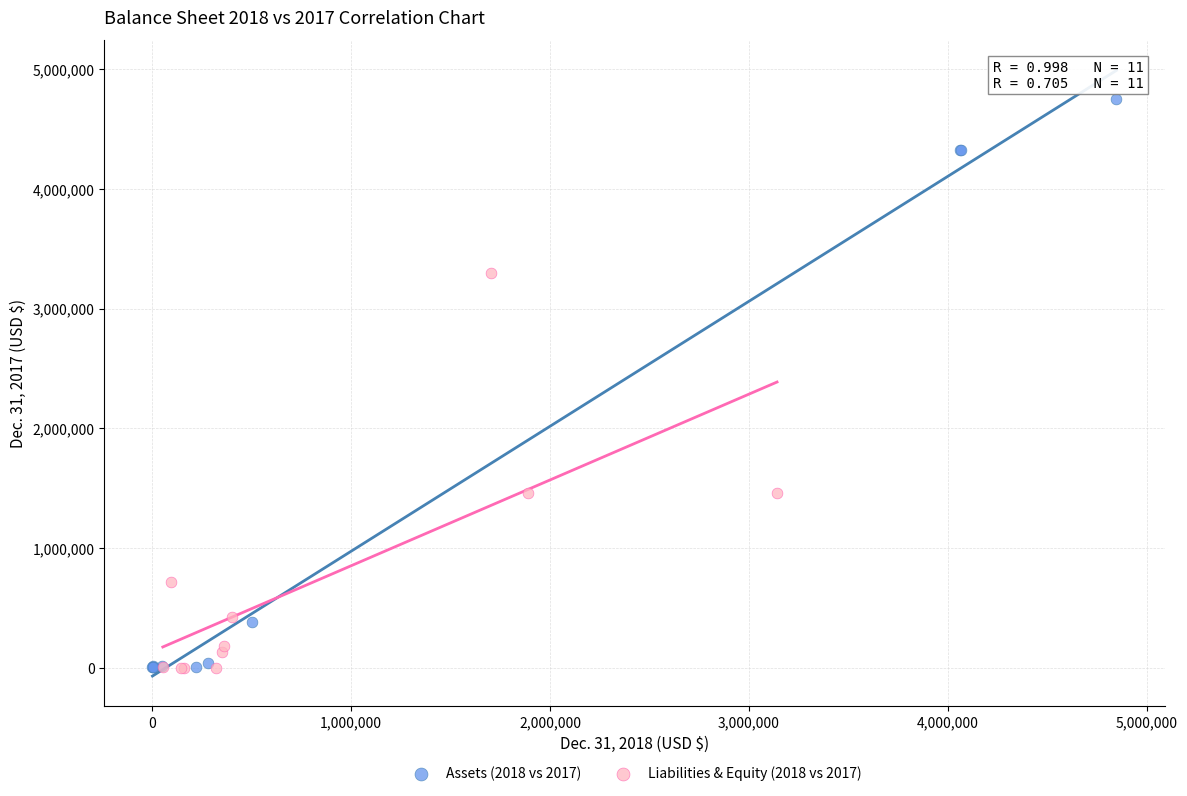

Which series reaches the maximum Y coordinate?

Assets (2018 vs 2017)